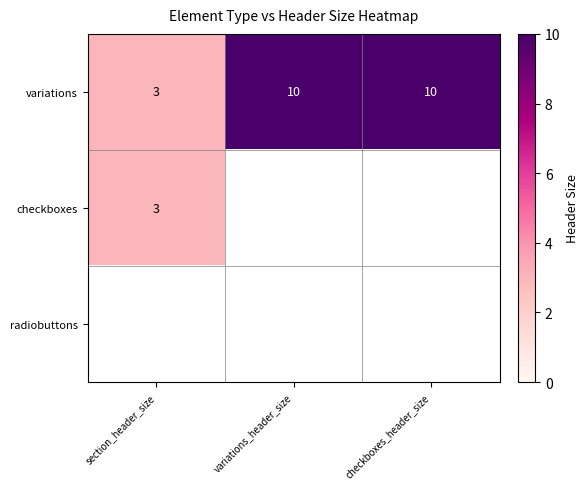

How many distinct data groups are displayed?

3